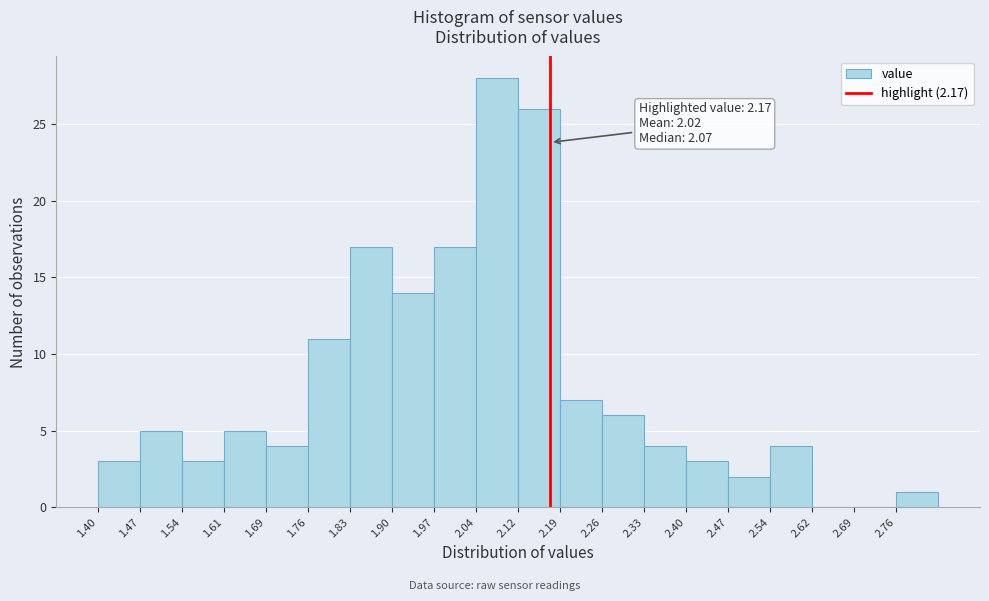

Which range on the x-axis has the tallest bar?

2.04 to 2.12